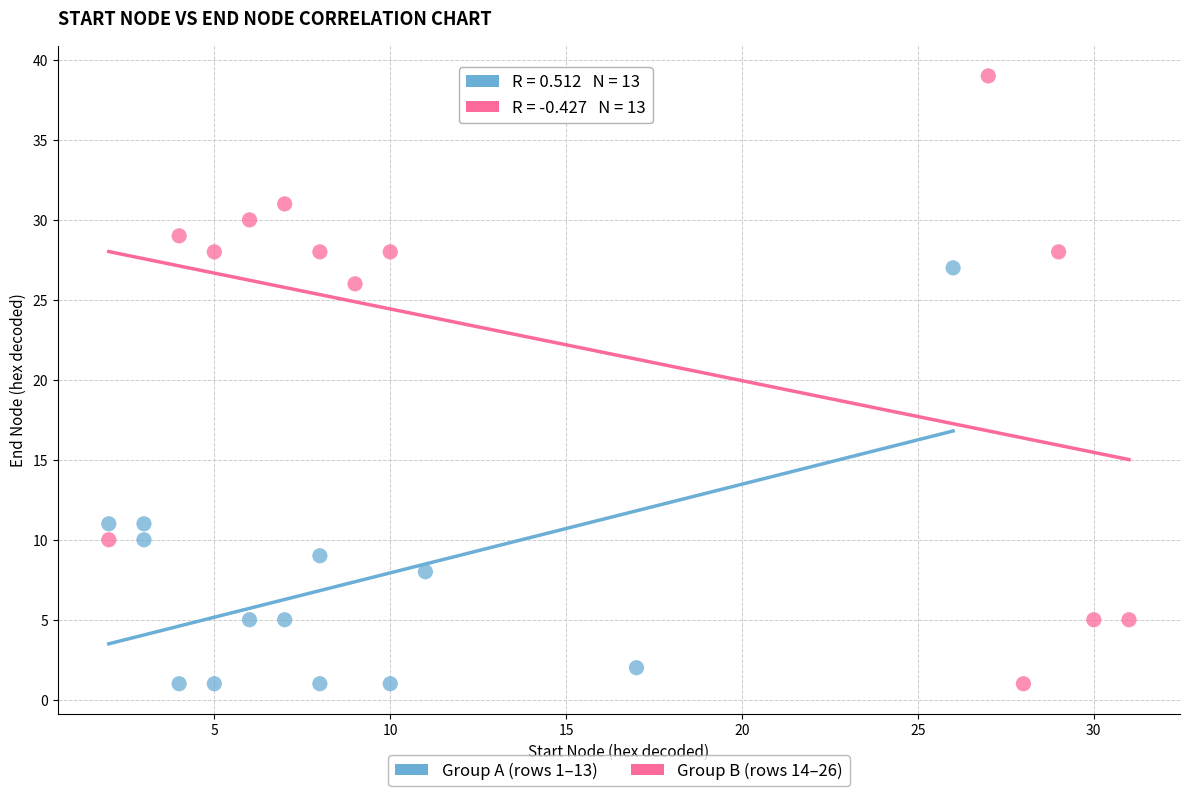

Which series has the widest spread of Y values?

Group B (rows 14–26)